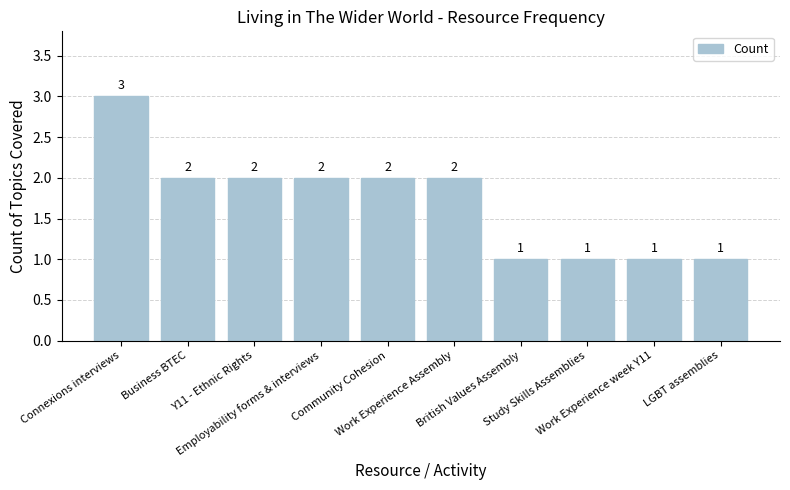

True or false: the data shows 4 at Connexions interviews.

False